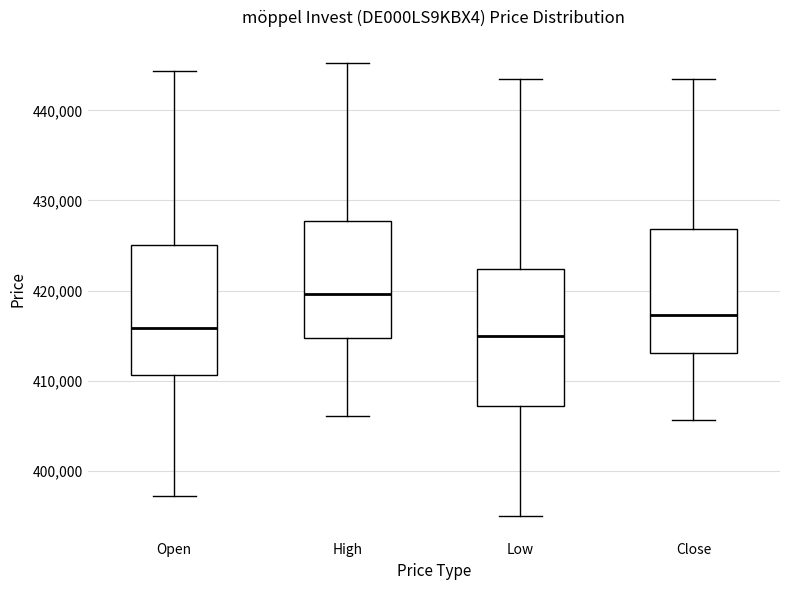

Which box's median line is the highest?

High